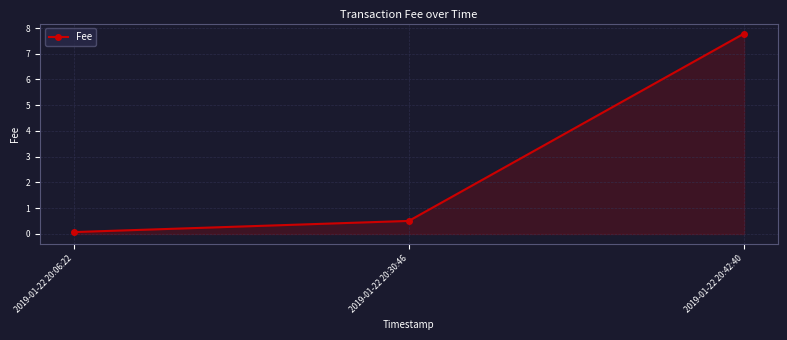

At which label is the value closest to 3?

2019-01-22 20:30:46